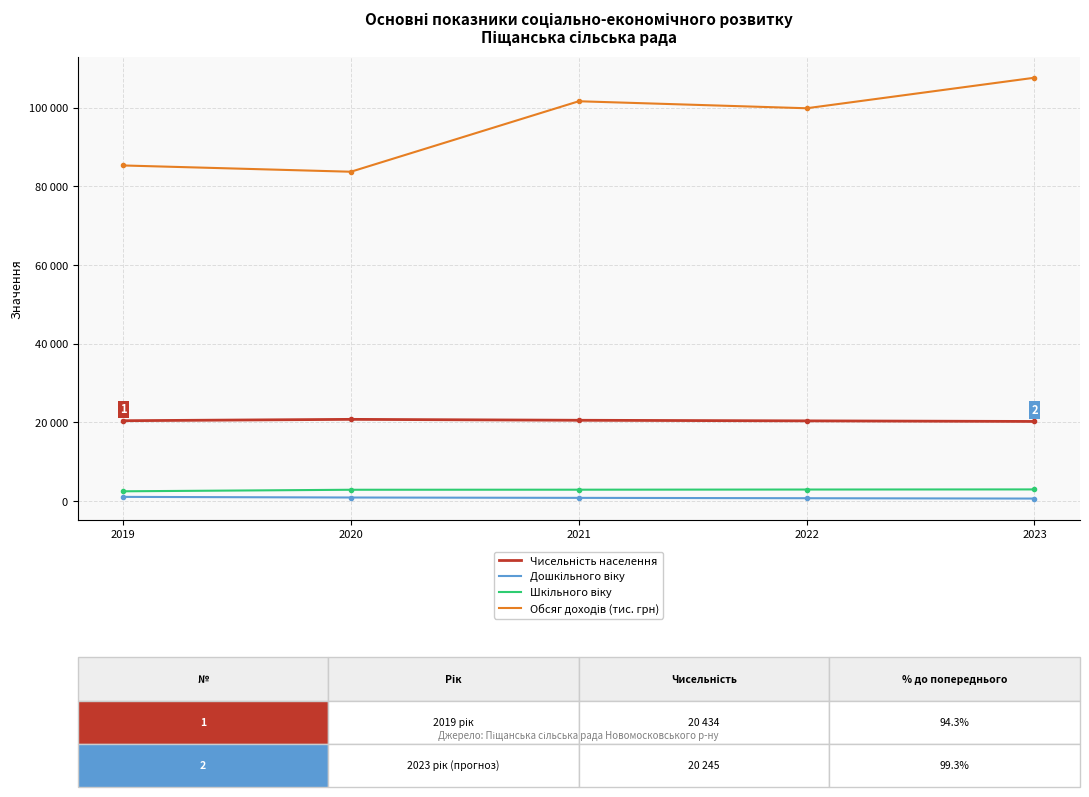

True or false: Обсяг доходів (тис. грн) has a value of 107609.0 at 2023.

True